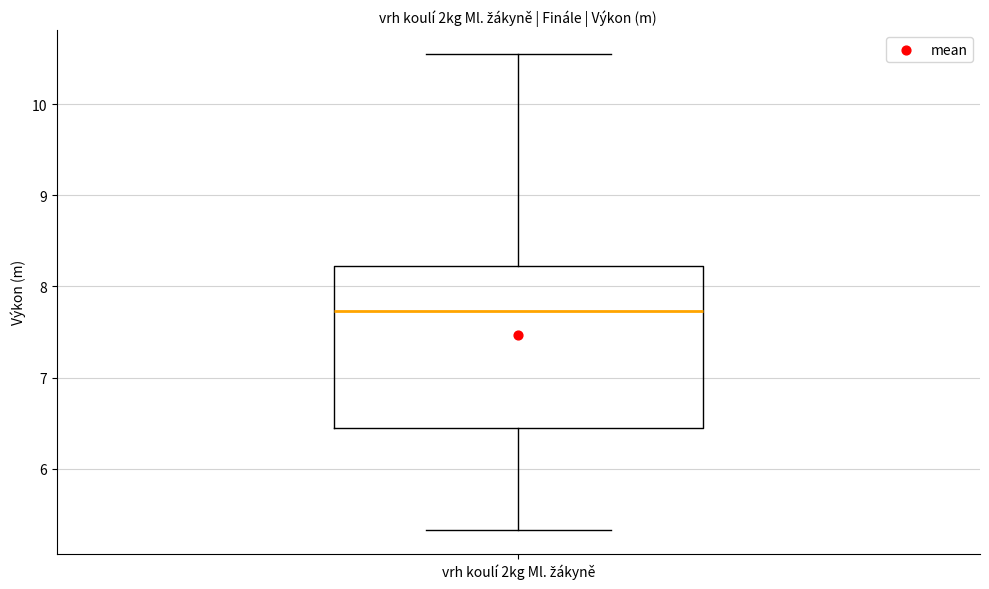

Transcribe this box plot: give where the median line is, the range the box spans, and where the two whiskers end, as read against the y-axis. The values are not printed on the chart, so give them approximately, as read against the axis.

median 7.7, box 6.4 to 8.2, whiskers 5.3 to 10.6